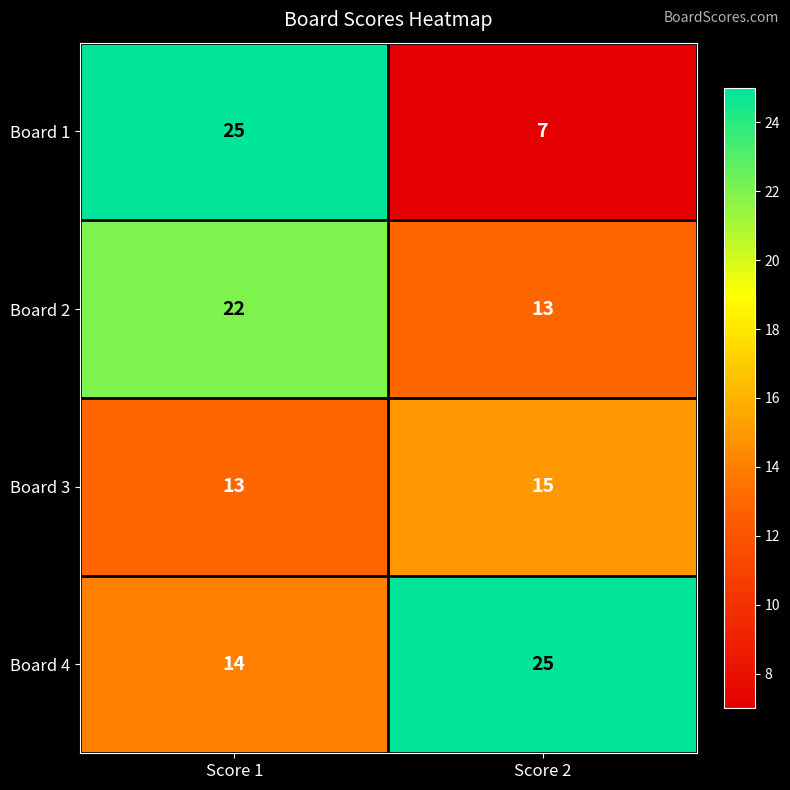

Which series changed the most between Score 1 and Score 2?

Board 1